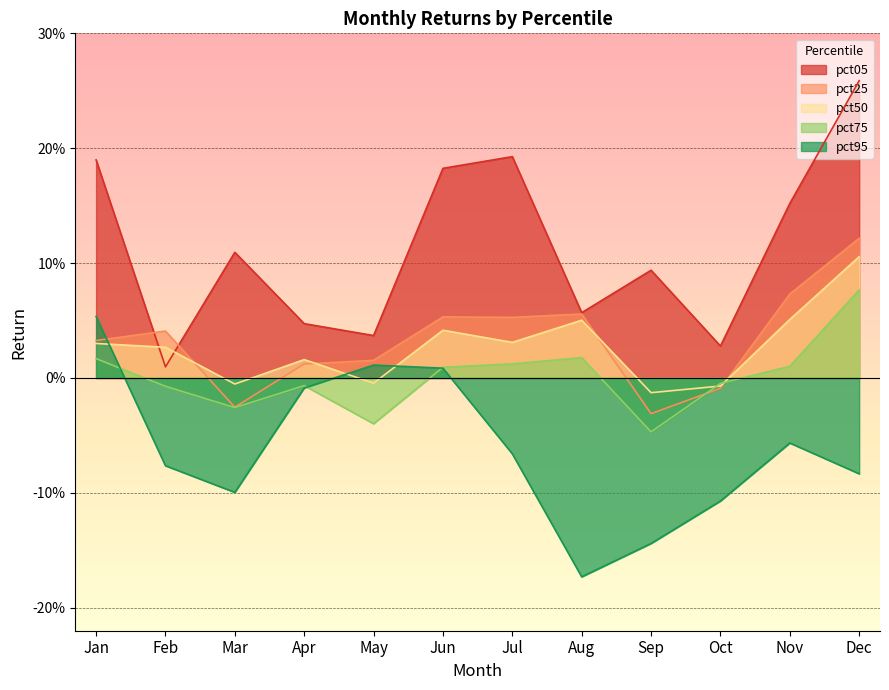

Count the number of categories in the chart.

12